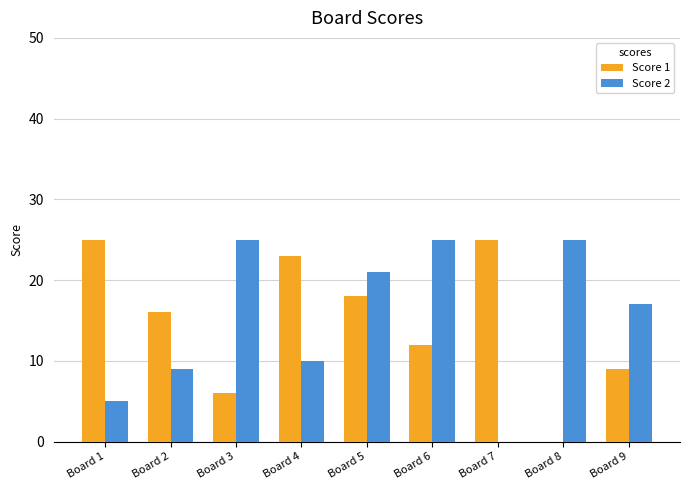

Which series changed the most between Board 4 and Board 7?

Score 2